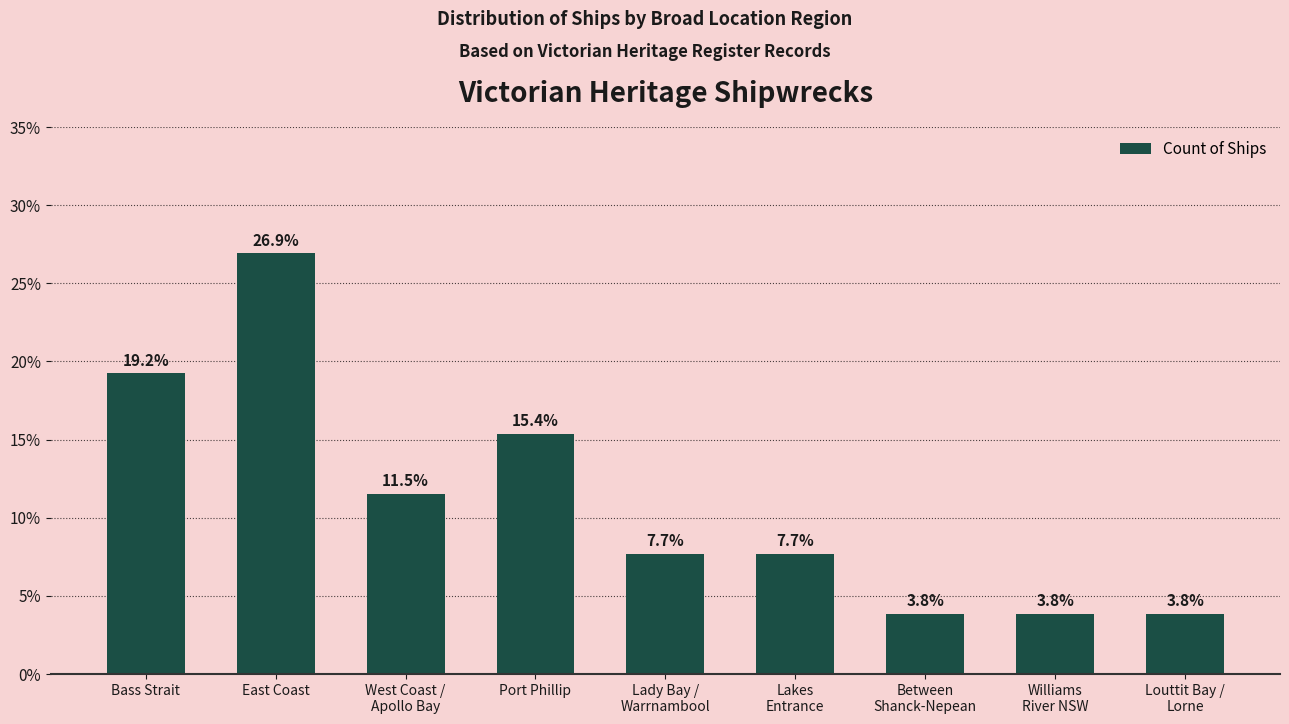

What is the label of the 4th bar from the left?

Port Phillip